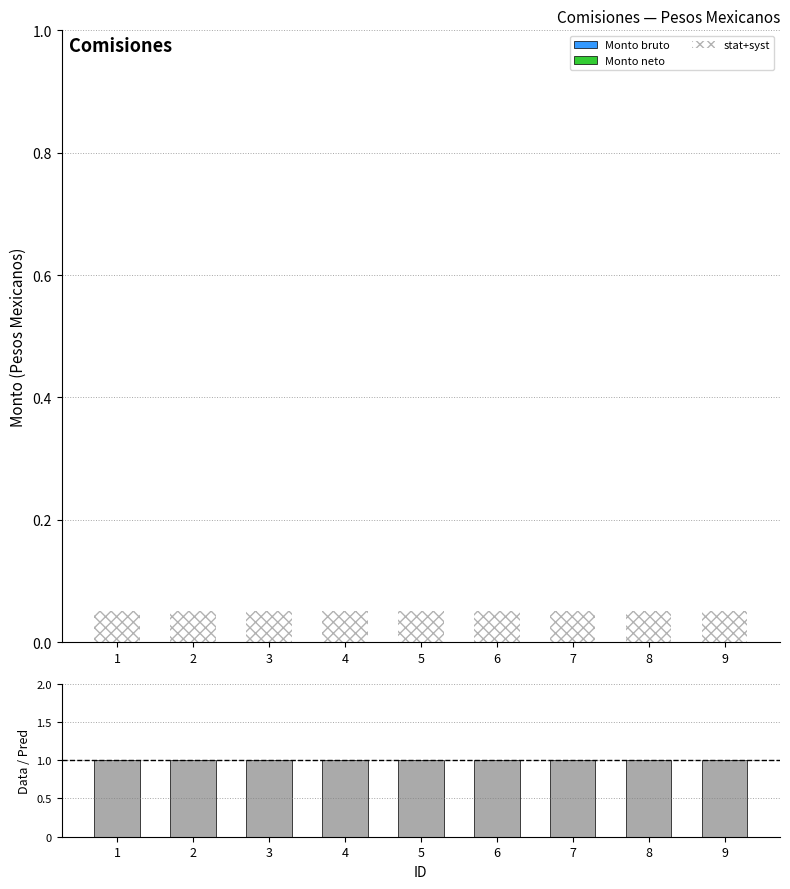

Reading right to left, transcribe all the data shown in this chart.

Monto bruto: 0.0	0.0	0.0	0.0	0.0	0.0	0.0	0.0	0.0
Monto neto: 0.0	0.0	0.0	0.0	0.0	0.0	0.0	0.0	0.0
stat+syst: 0.1	0.1	0.1	0.1	0.1	0.1	0.1	0.1	0.1
Data / Pred: 1.0	1.0	1.0	1.0	1.0	1.0	1.0	1.0	1.0